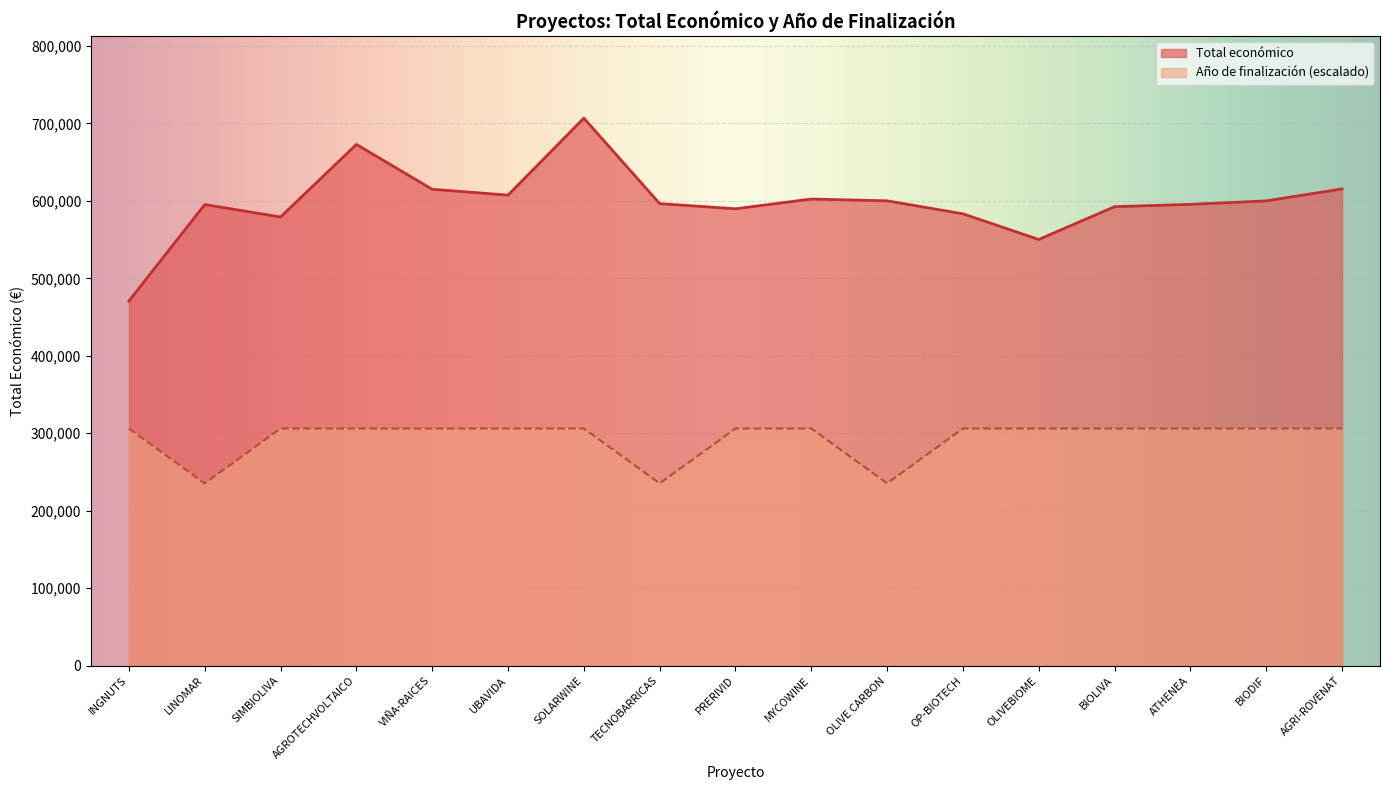

Reading right to left, transcribe all the data shown in this chart.

Total económico: AGRI-ROVENAT=615375.0	BIODIF=599927.0	ATHENEA=595436.0	BIOLIVA=592475.0	OLIVEBIOME=550111.0	OP-BIOTECH=583223.0	OLIVE CARBON=599992.0	MYCOWINE=602295.4	PRERIVID=589731.0	TECNOBARRICAS=596384.0	SOLARWINE=706697.0	UBAVIDA=607342.0	VIÑA-RAICES=614907.0	AGROTECHVOLTAICO=672807.0	SIMBIOLIVA=579152.0	LINOMAR=595173.0	INGNUTS=470675.0
Año de finalización: AGRI-ROVENAT=306144.1	BIODIF=306144.1	ATHENEA=306144.1	BIOLIVA=306144.1	OLIVEBIOME=306144.1	OP-BIOTECH=306144.1	OLIVE CARBON=235337.5	MYCOWINE=306144.1	PRERIVID=306144.1	TECNOBARRICAS=235337.5	SOLARWINE=306144.1	UBAVIDA=306144.1	VIÑA-RAICES=306144.1	AGROTECHVOLTAICO=306144.1	SIMBIOLIVA=306144.1	LINOMAR=235337.5	INGNUTS=306144.1